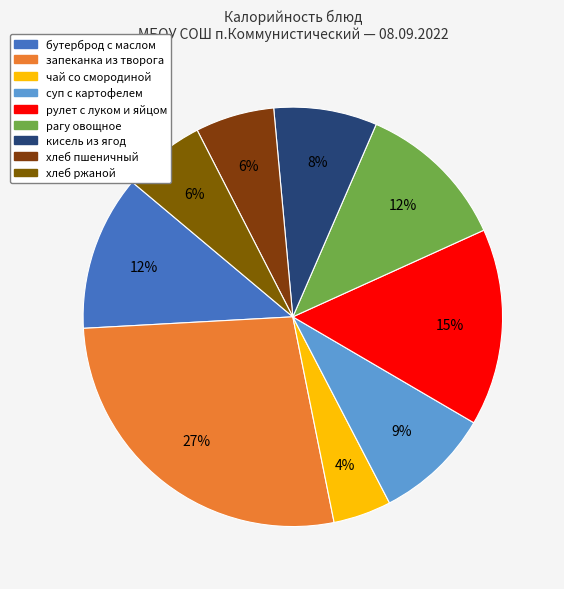

To the nearest percent, what is the difference between the largest and smallest slice percentages?

23%